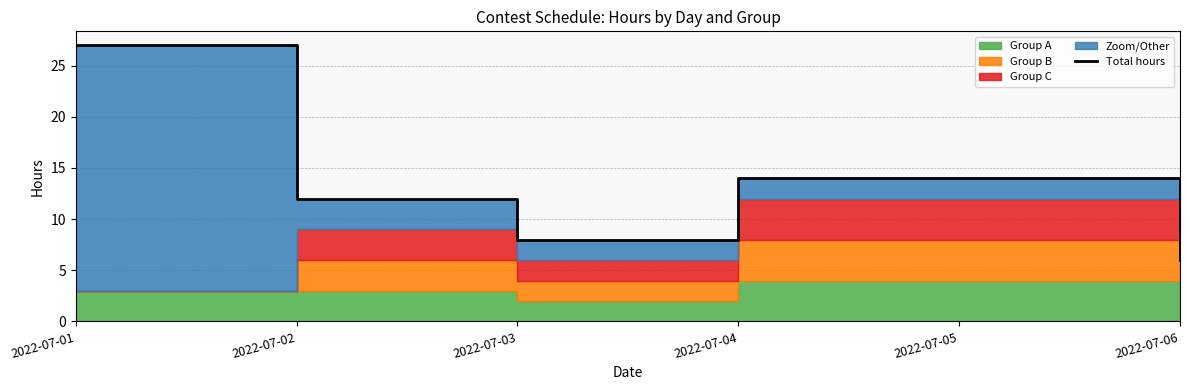

List the labels in order of value, largest first.

2022-07-01, 2022-07-04, 2022-07-05, 2022-07-02, 2022-07-03, 2022-07-06